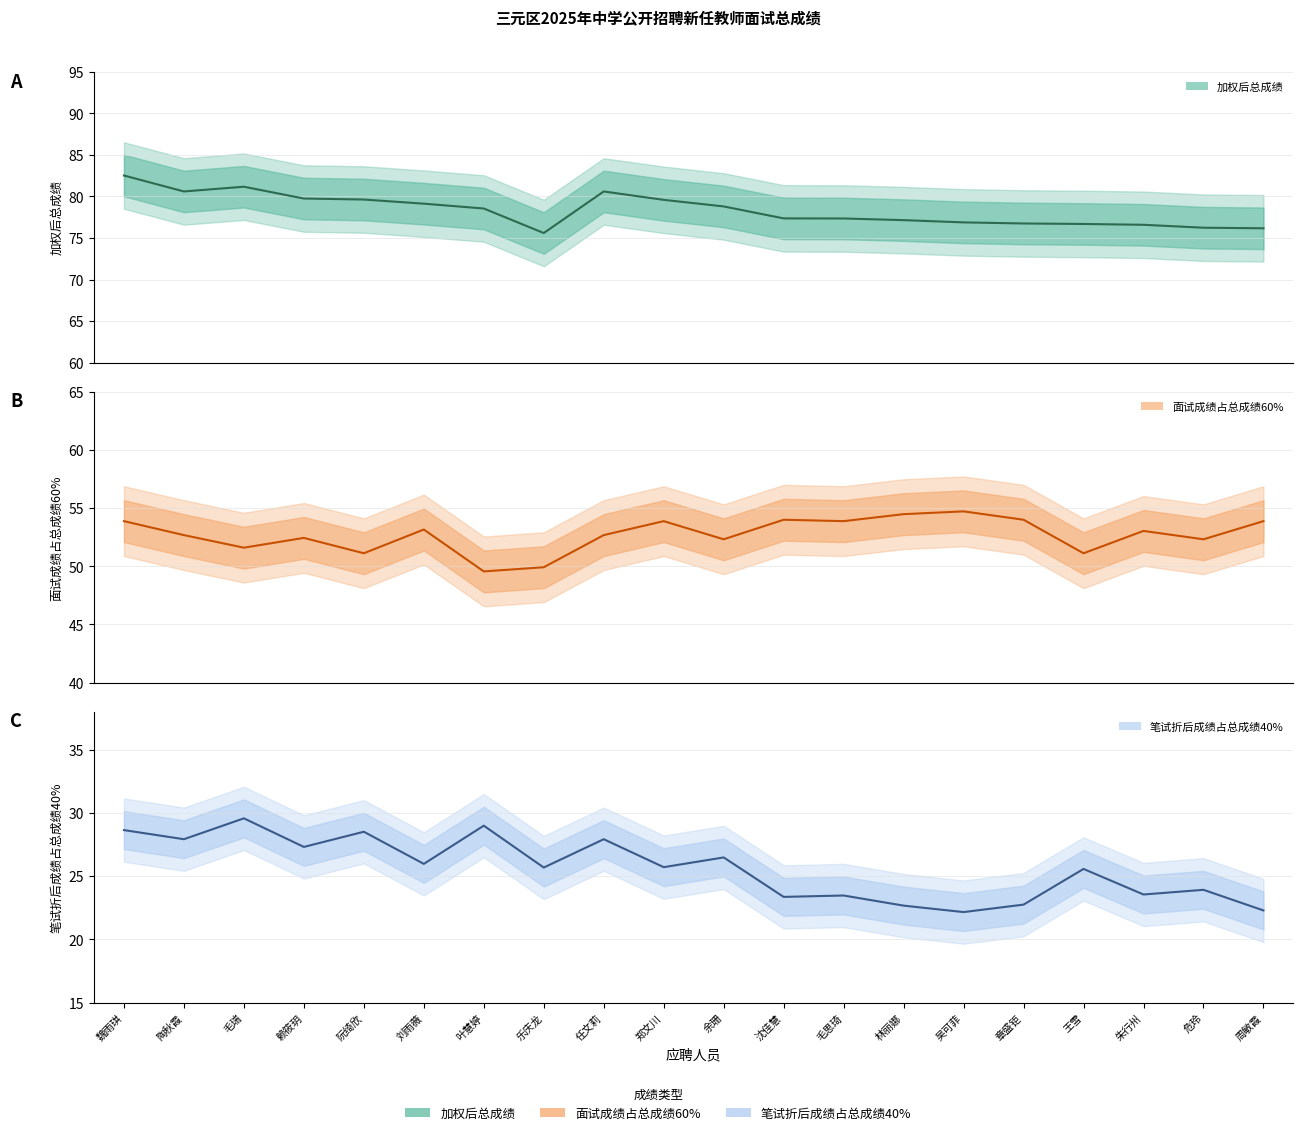

True or false: 加权后总成绩 has a value of 120.7 at 魏雨琪.

False